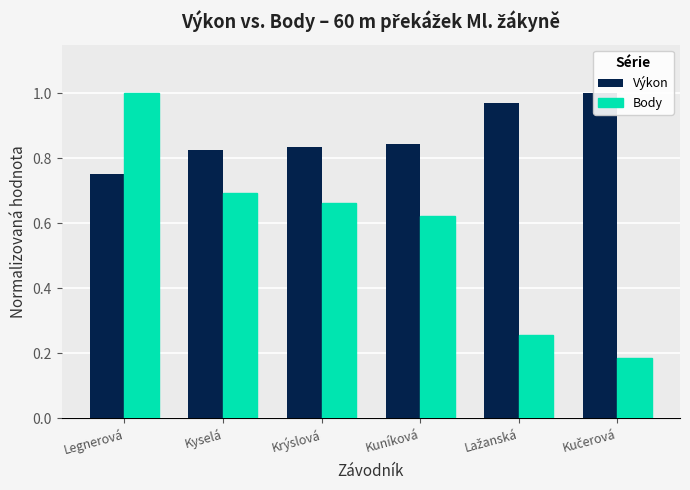

At which category is the sum across all series the highest?

Legnerová